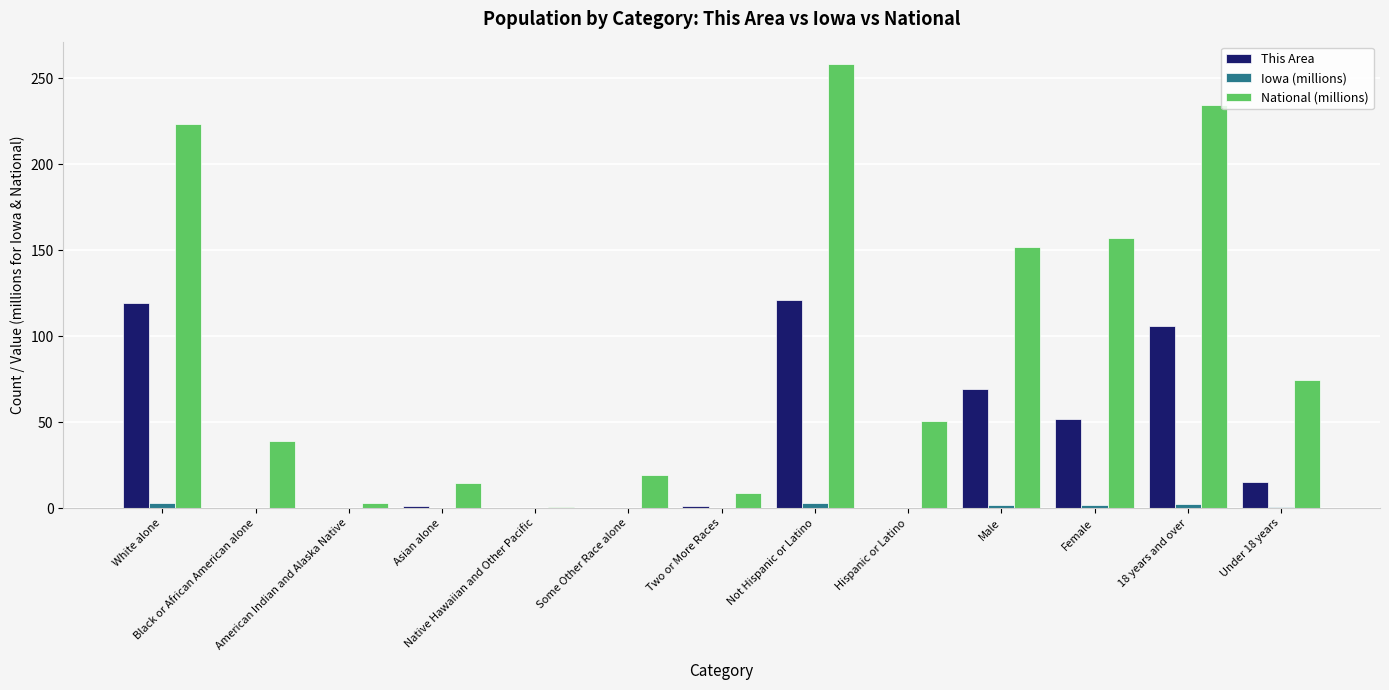

What is the highest value of the National (millions) series?

258.3